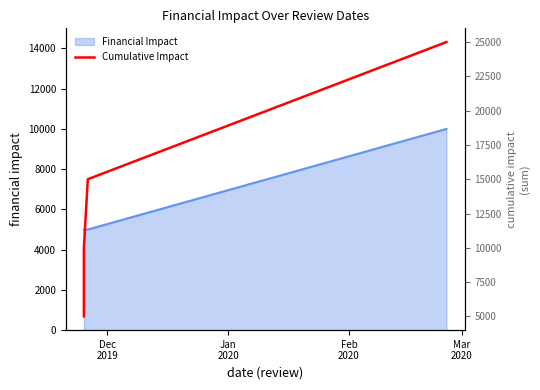

Rank the categories by value from lowest to highest.

Dec
2019, Jan
2020, Feb
2020, Mar
2020